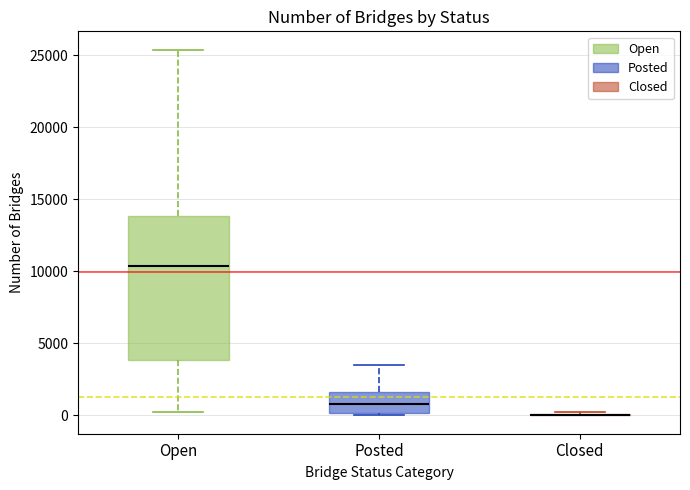

Reading left to right, transcribe this box plot: for each box, give where its median line is, the range the box spans, and where its two whiskers end, as read against the y-axis. The values are not printed on the chart, so give them approximately, as read against the axis.

Open: median 10500, box 4000 to 14000, whiskers 0 to 25500
Posted: median 1000, box 0 to 1500, whiskers 0 to 3500
Closed: box collapsed to a line at 0, whiskers 0 to 500